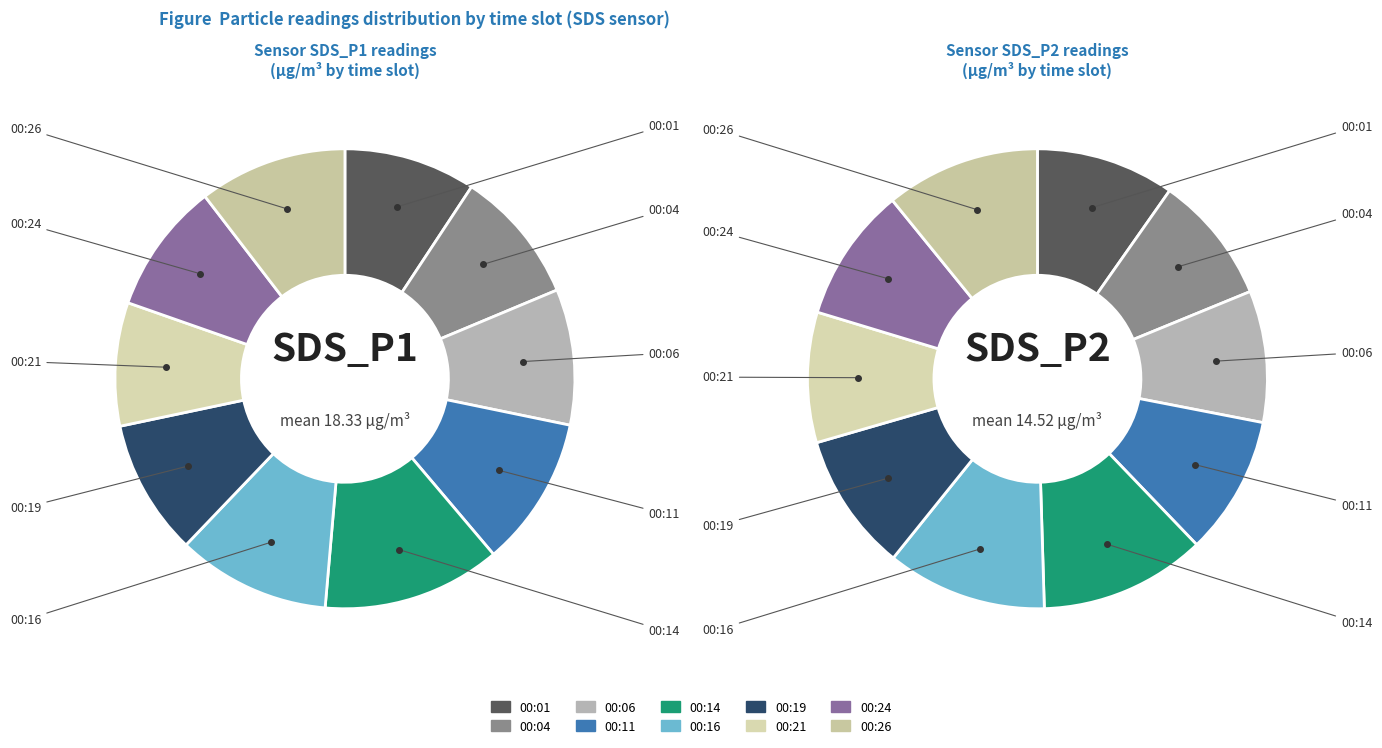

Which series has the largest range (max minus min)?

SDS_P1